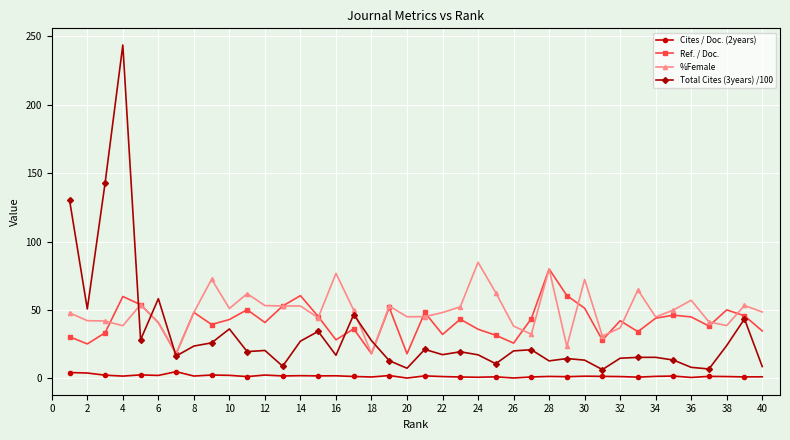

At how many categories does at least one series exceed 47?

30